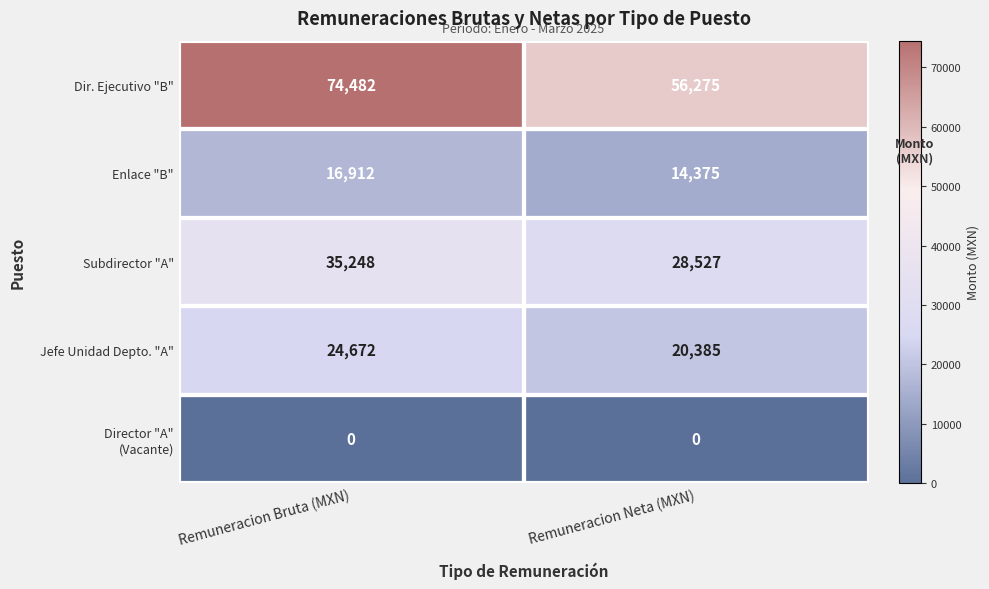

Count the number of data series in this chart.

5